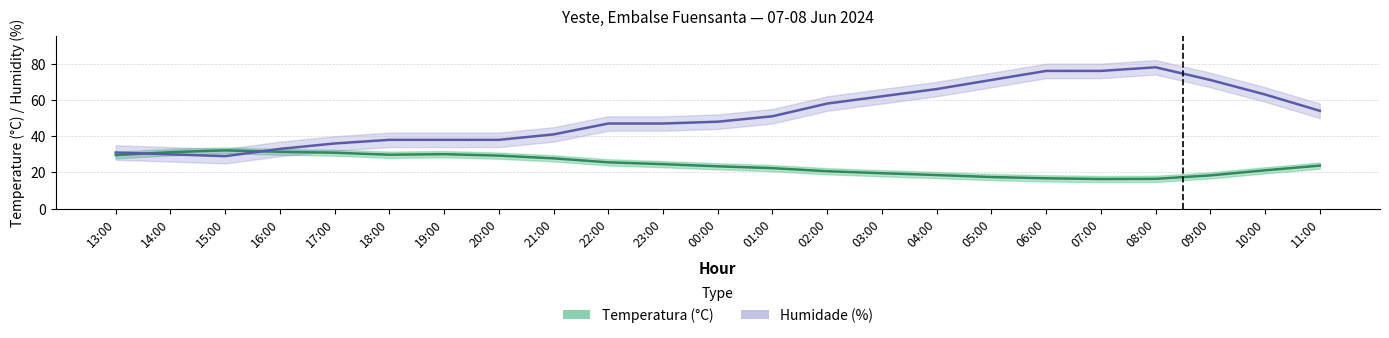

Which series changed the most between 14:00 and 10:00?

Humidade (%)